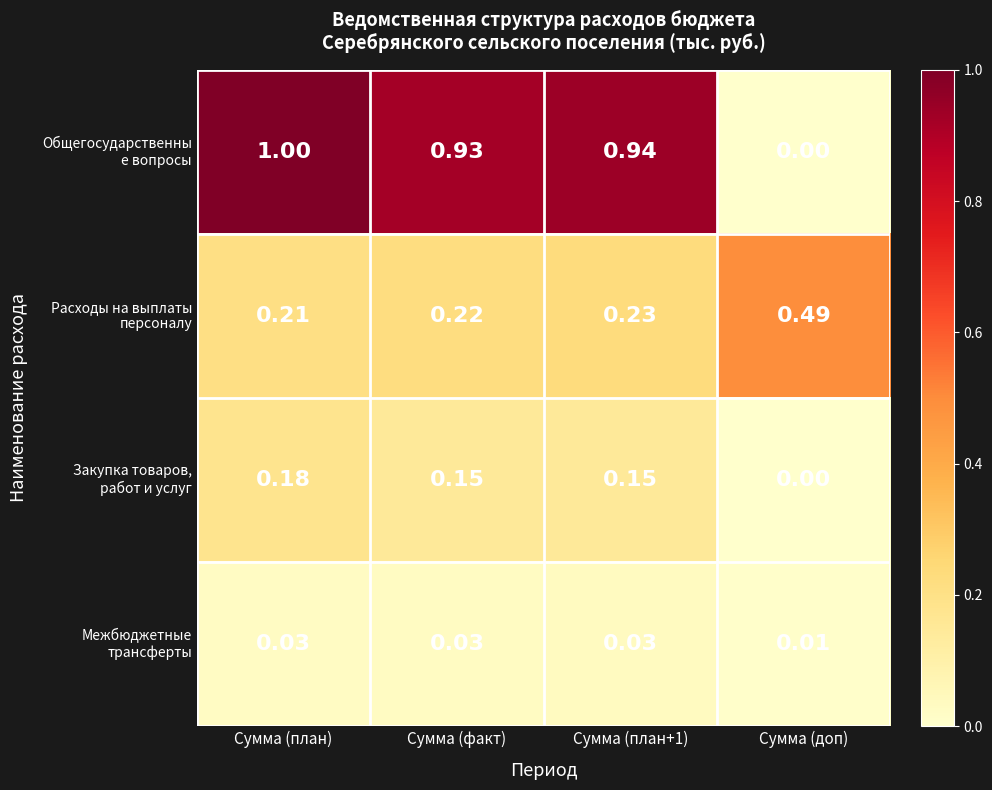

At which category is the sum across all series the highest?

Сумма (план)